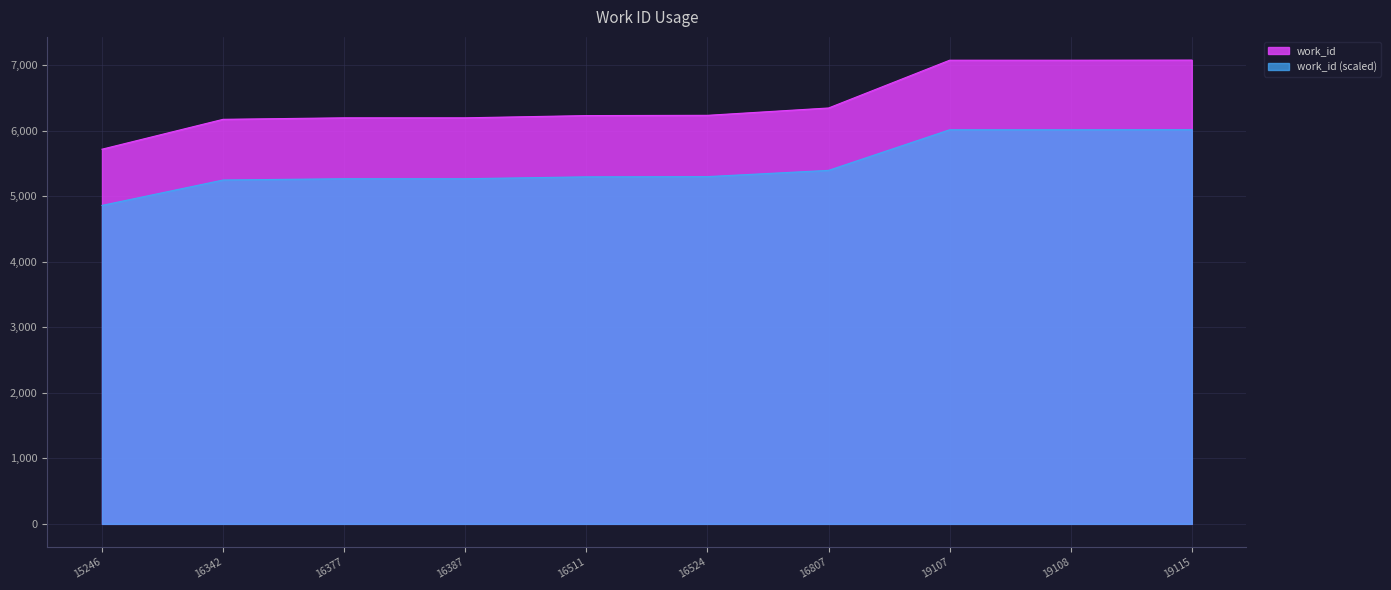

What is the smallest value displayed?

4859.4